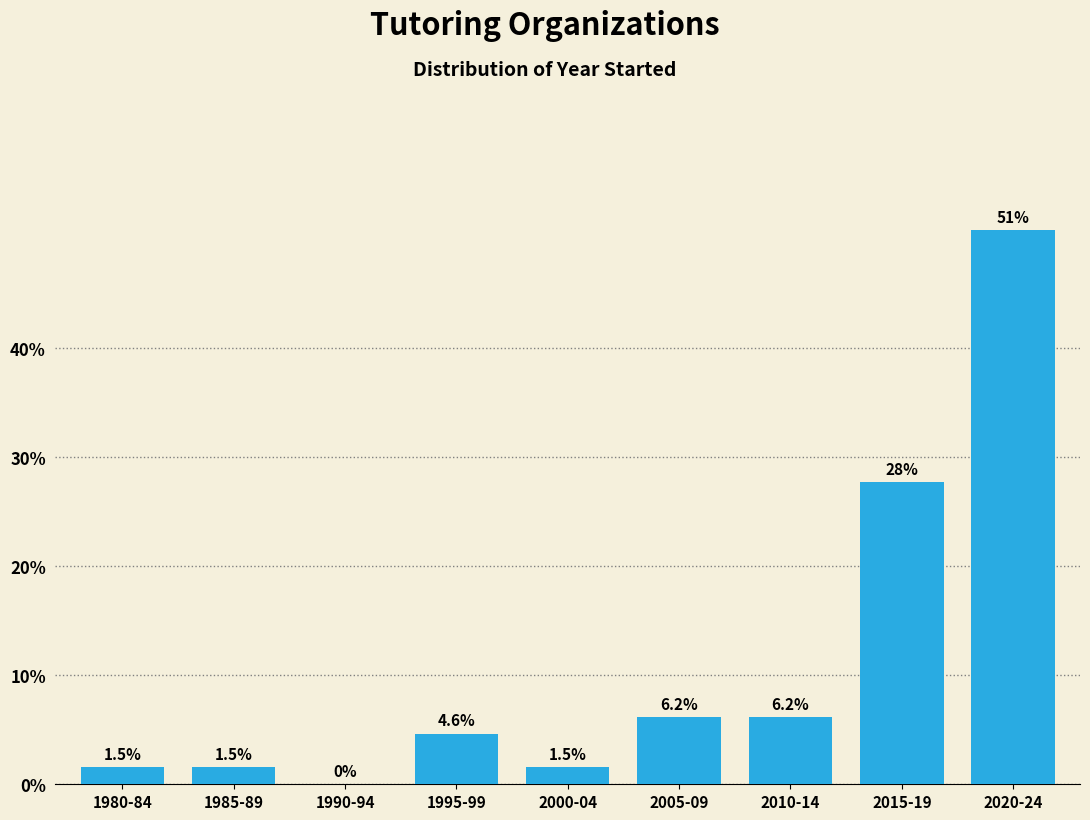

Reading left to right, list all the values displayed in this chart.

1980-84=1.5	1985-89=1.5	1990-94=0.0	1995-99=4.6	2000-04=1.5	2005-09=6.2	2010-14=6.2	2015-19=27.7	2020-24=50.8